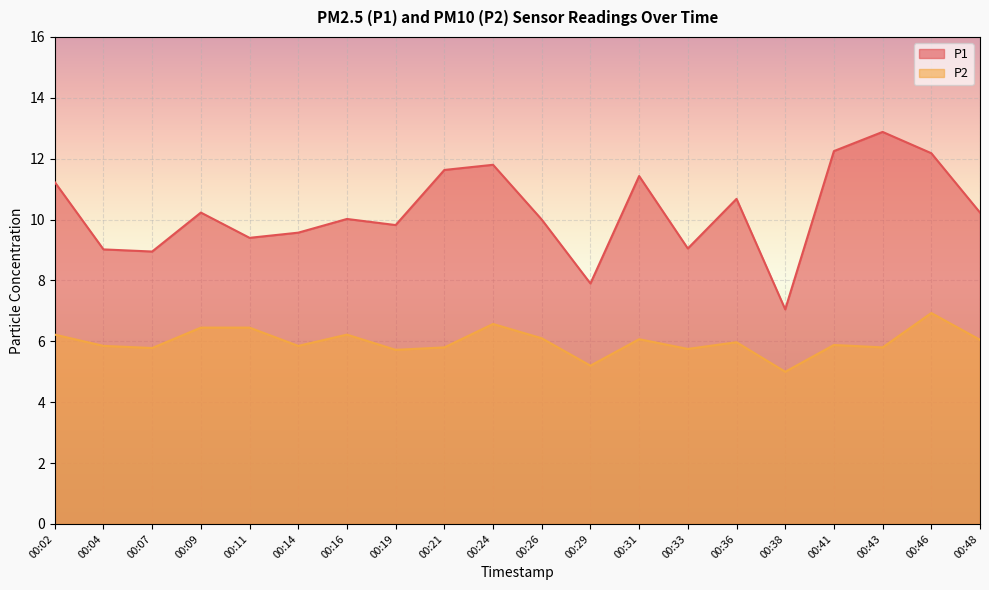

What is the sum of all P1 values?

205.3